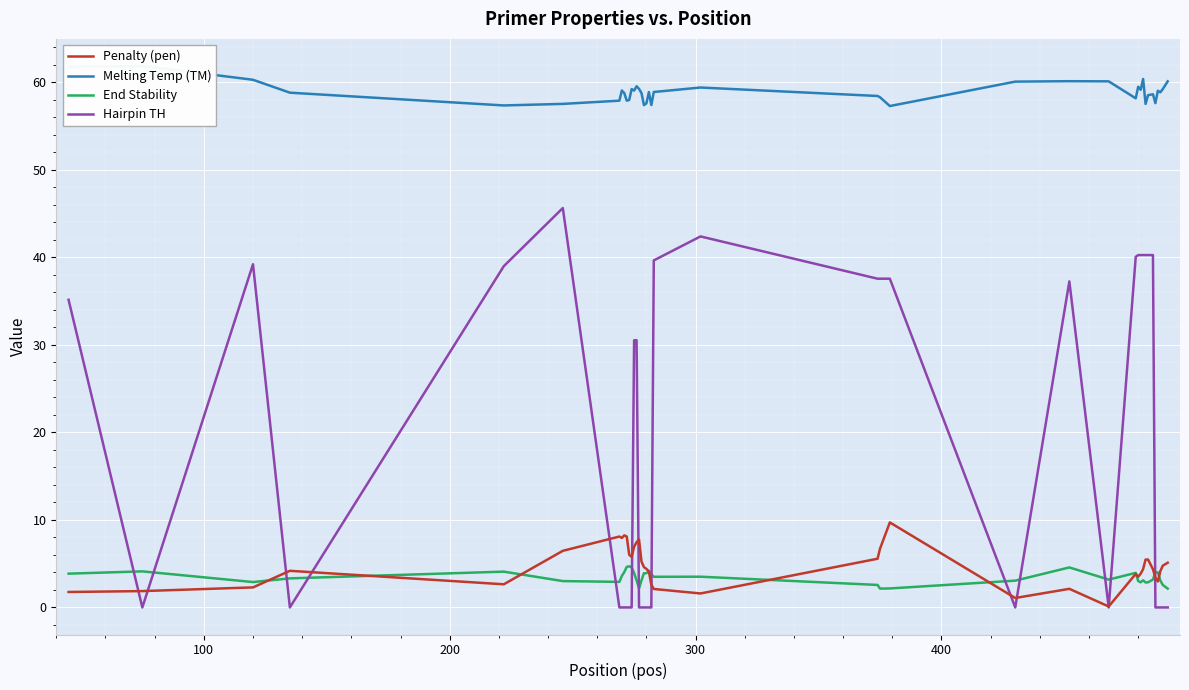

How many times do Hairpin TH and End Stability cross each other?

13